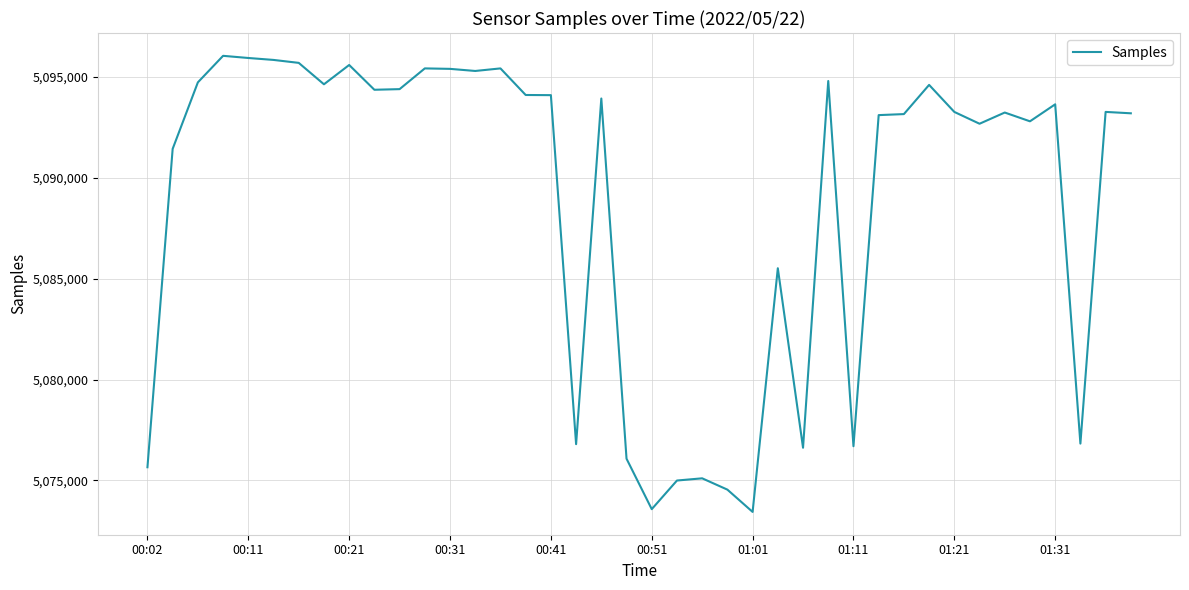

What is the smallest value displayed?

5073441